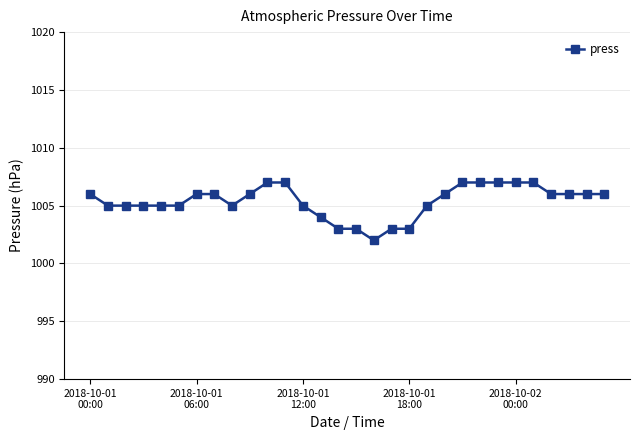

What is the value of the 28th point from the left?

1006